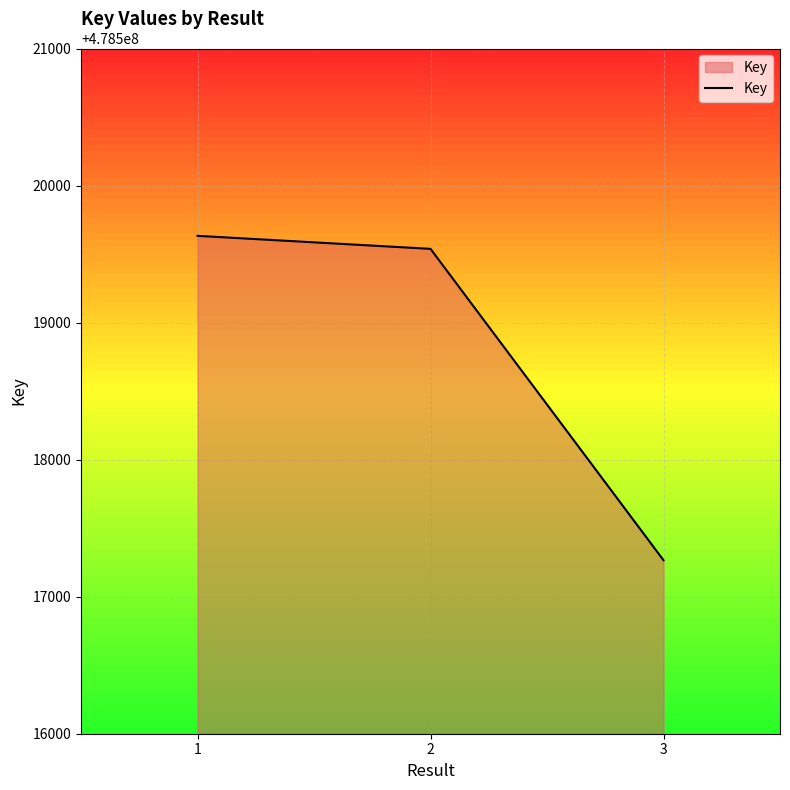

The value at 2 is 213973875. True or false?

False